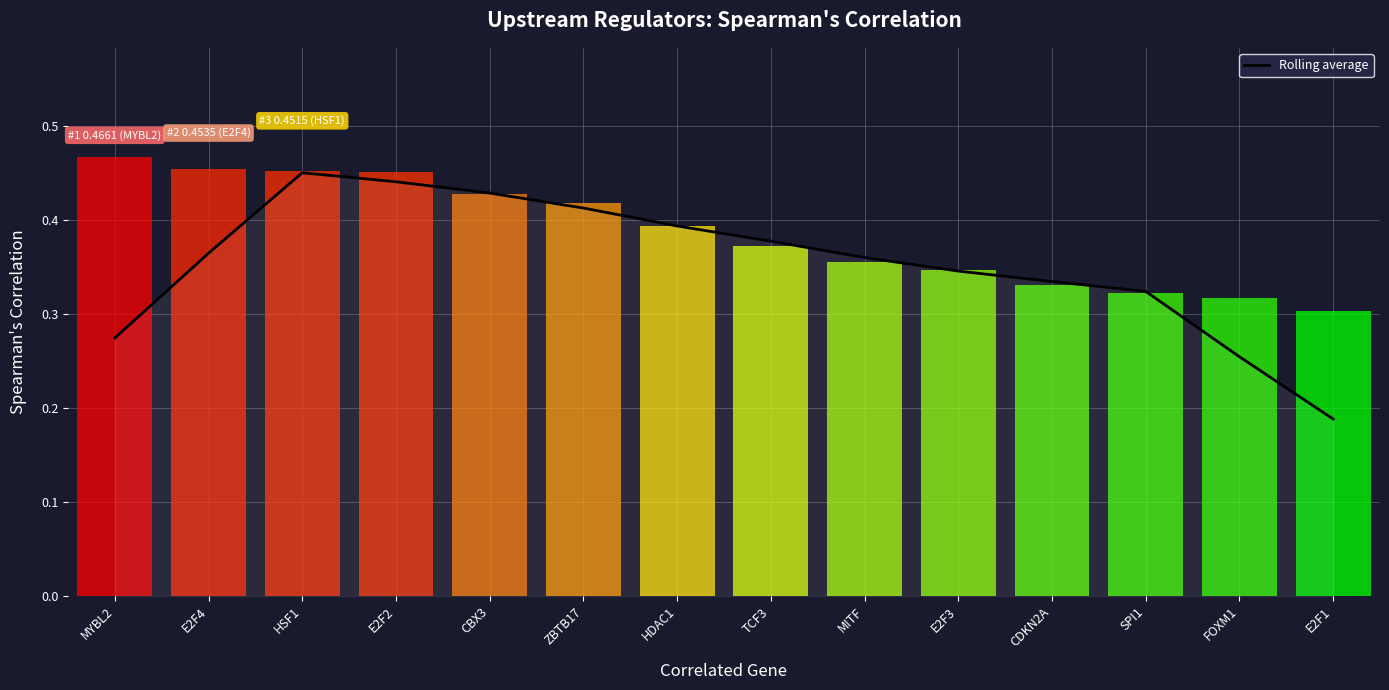

What is the difference between the values at E2F3 and E2F2?

0.1